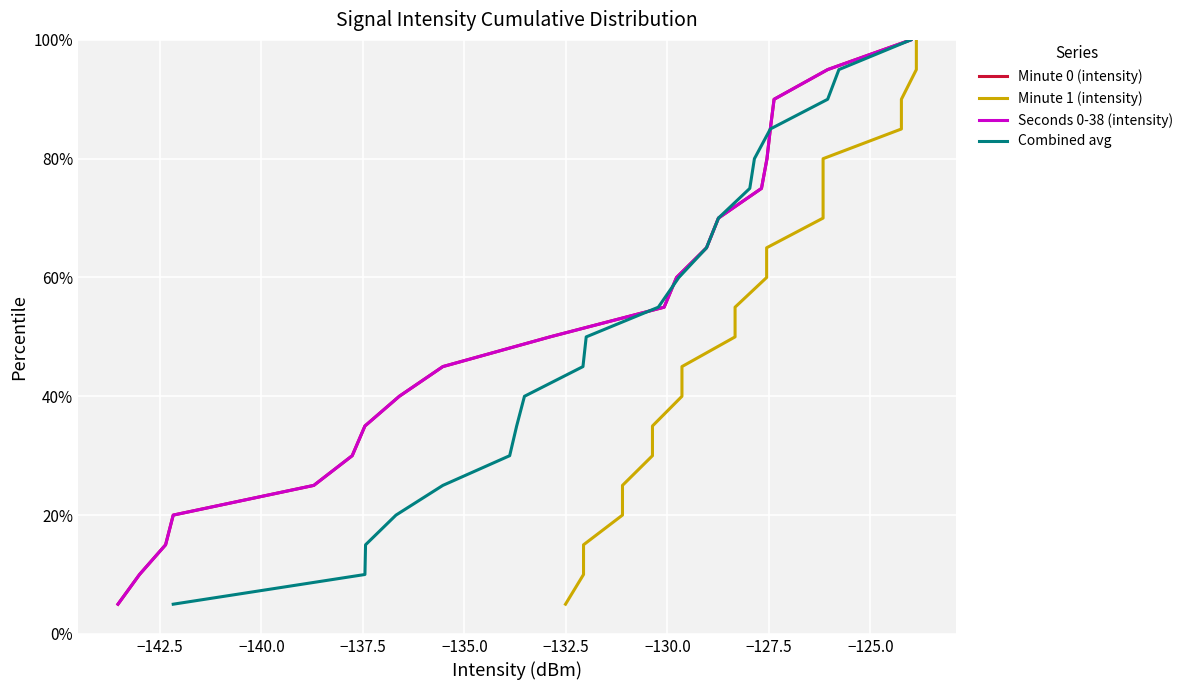

What is the sum of the Minute 0 (intensity) values at −125.0 and −142.5?

55